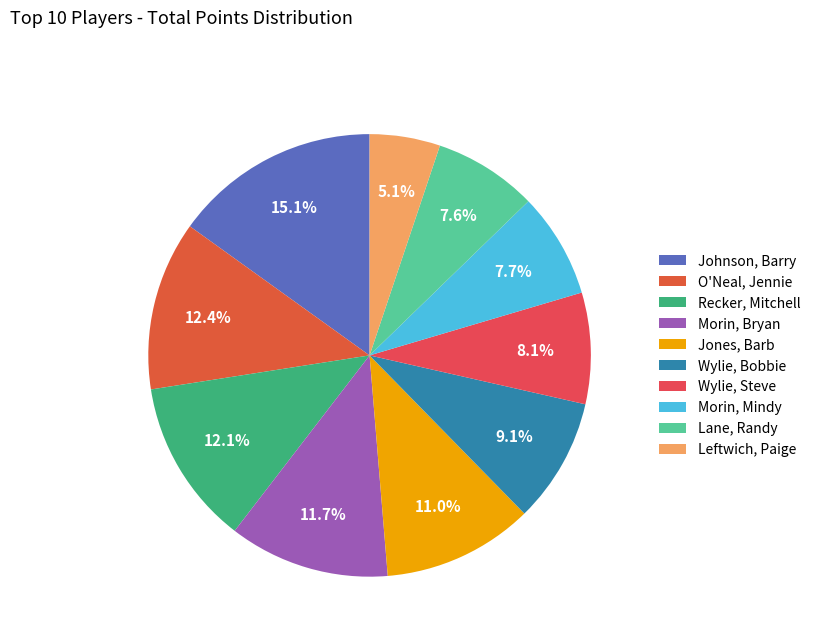

True or false: Recker, Mitchell accounts for 12% of the total.

True